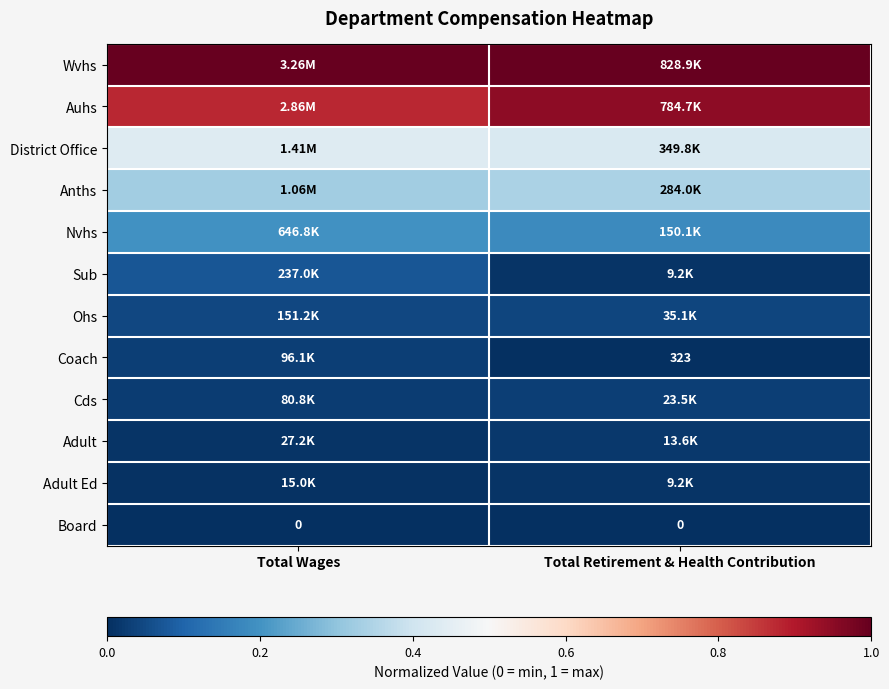

The value of District Office at Total Wages is 0.4. True or false?

True